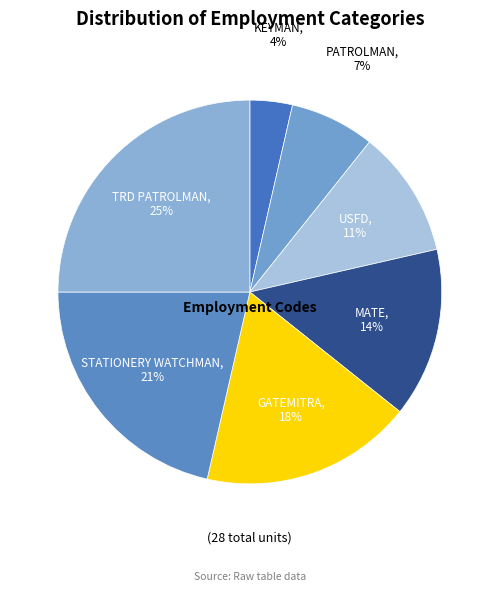

Does TRD PATROLMAN account for over 50% of the chart?

No